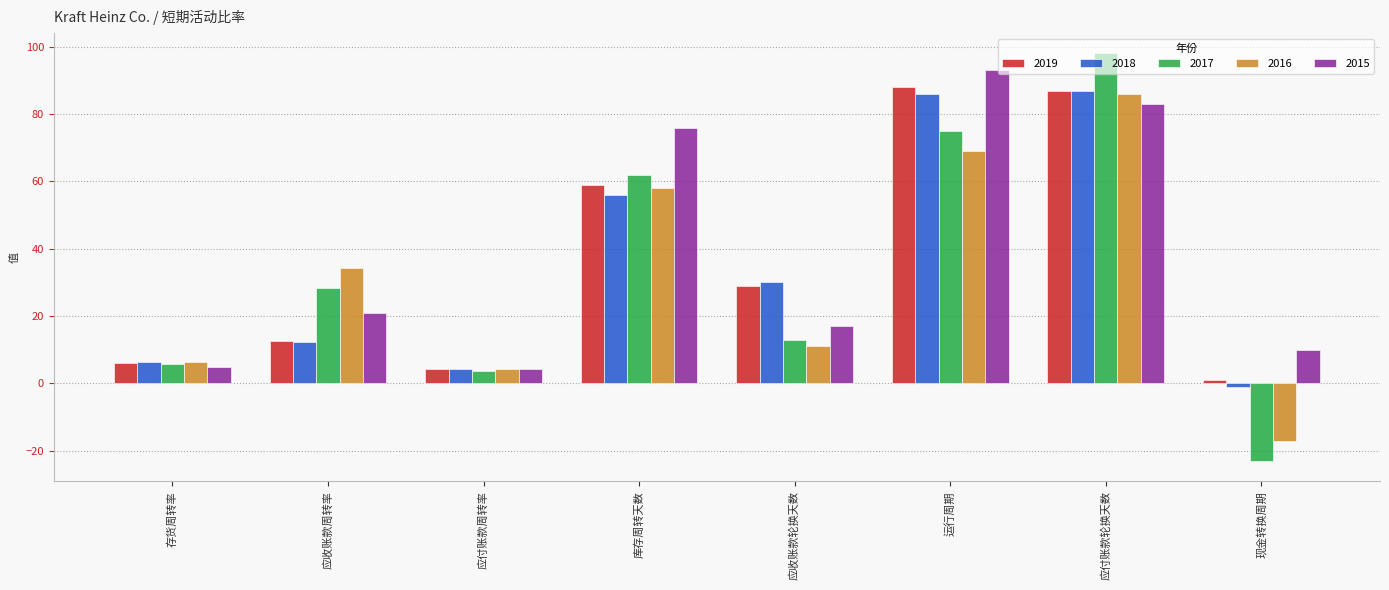

What is the difference between the highest and lowest values at 运行周期?

24.0